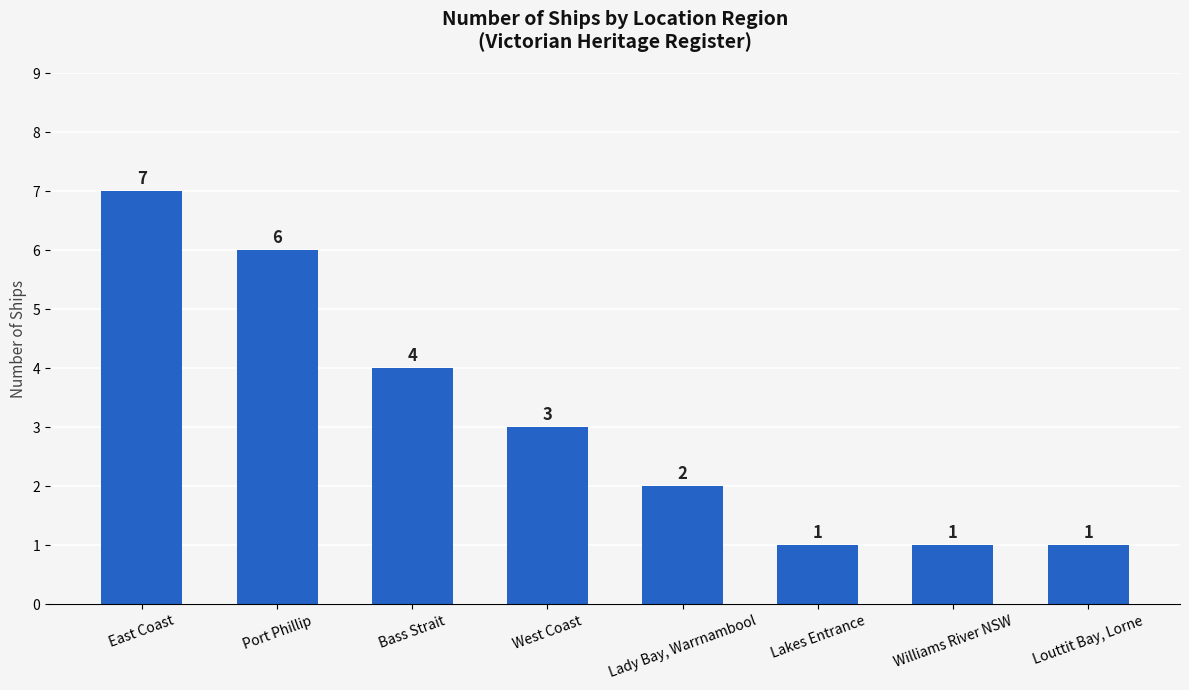

True or false: the data shows 2 at Lakes Entrance.

False